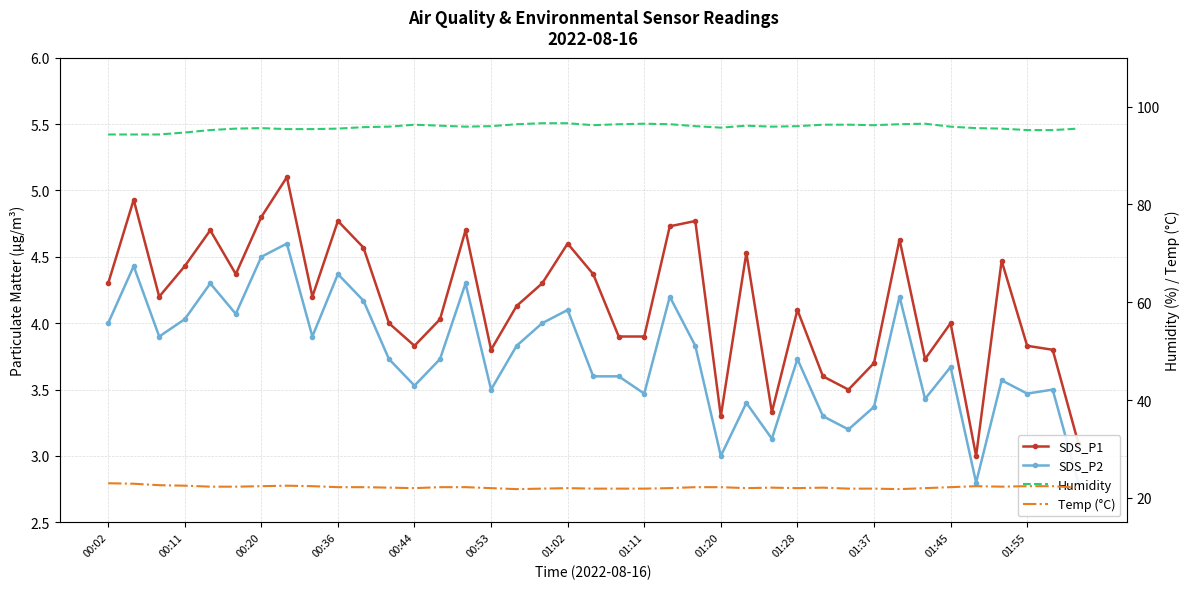

What is the total value across all series at 17?

126.8